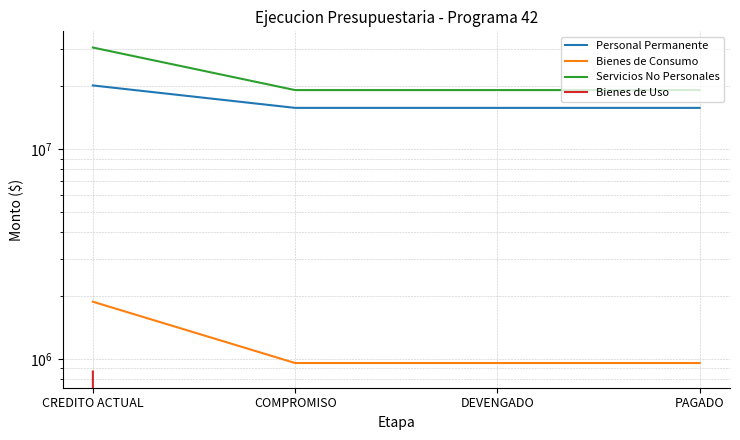

Which series has the largest total across all categories?

Servicios No Personales